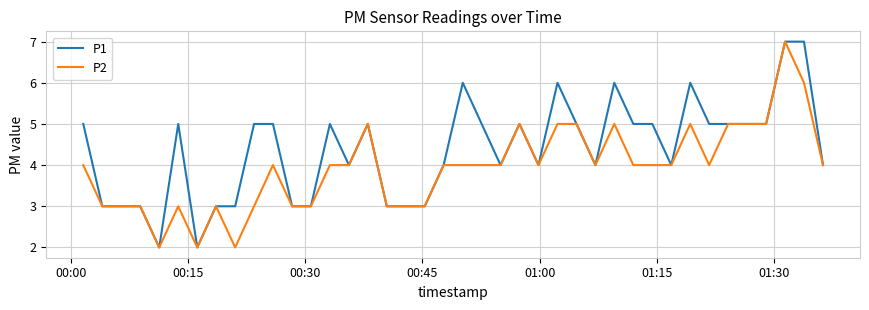

Does the chart display data point markers on the line(s)?

No